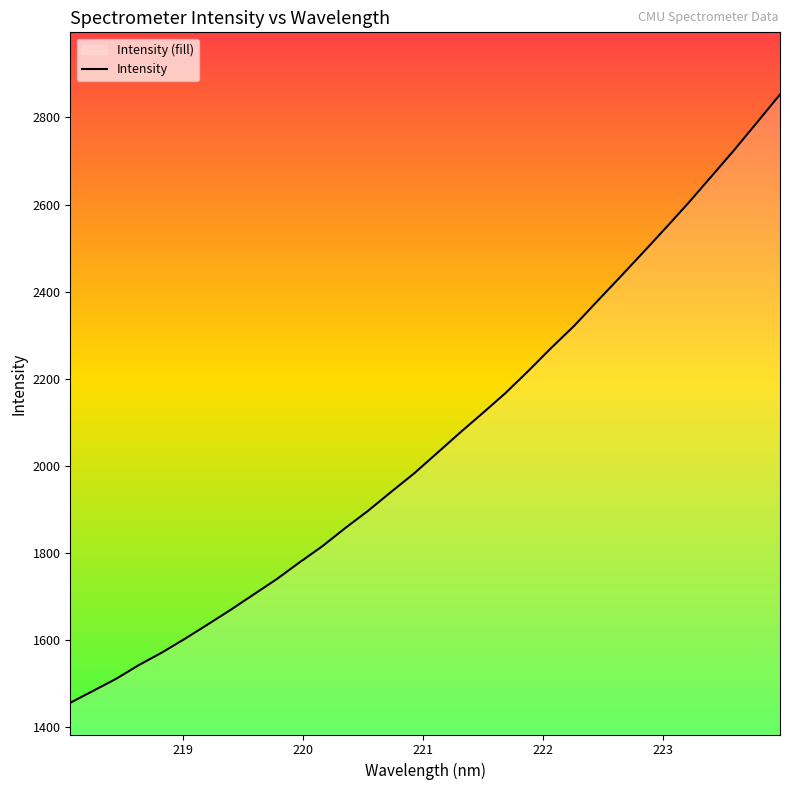

What is the maximum value shown in the chart?

2852.6